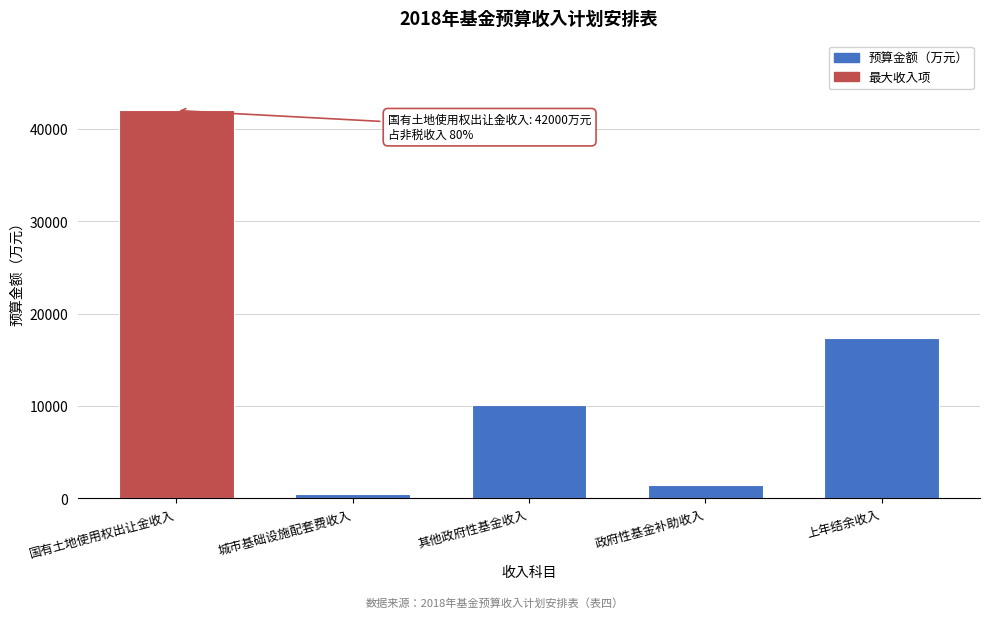

Reading left to right, what are all the values shown in this chart?

国有土地使用权出让金收入=42000	城市基础设施配套费收入=450	其他政府性基金收入=10080	政府性基金补助收入=1411	上年结余收入=17322